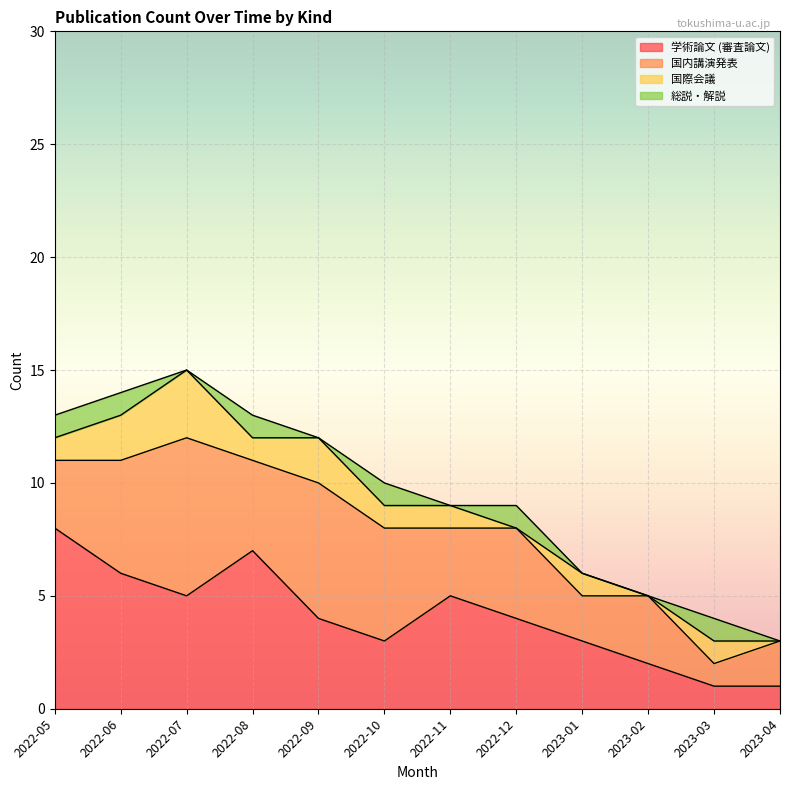

At which category is the sum across all series the highest?

2022-07